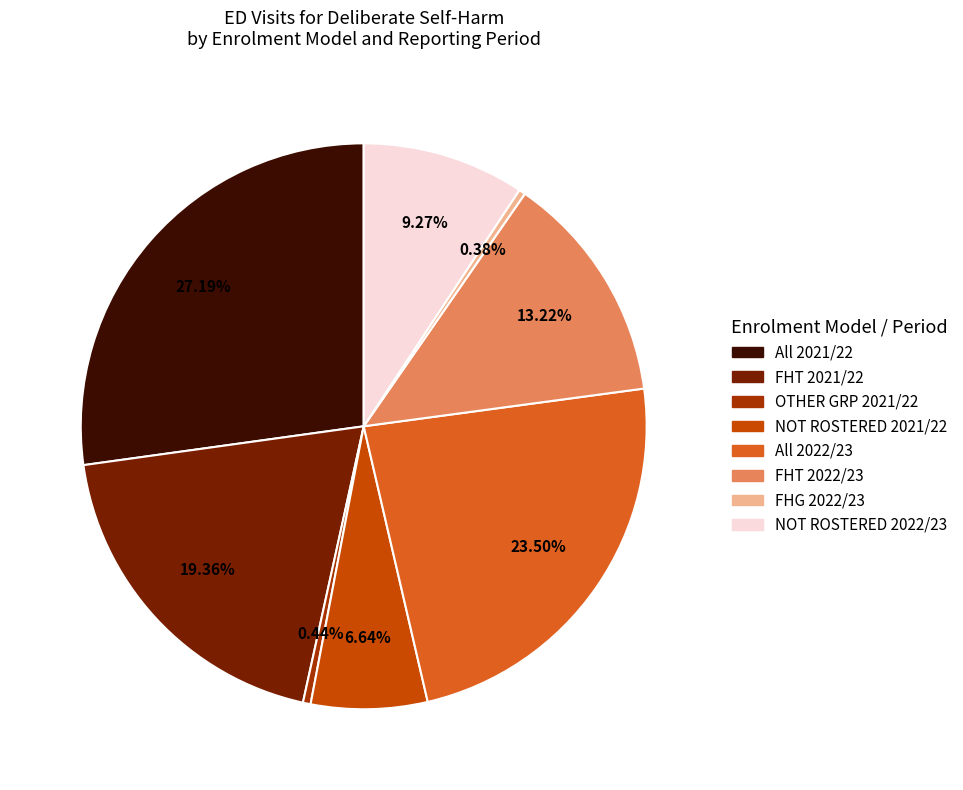

To the nearest percent, what portion does FHT 2021/22 represent?

19%